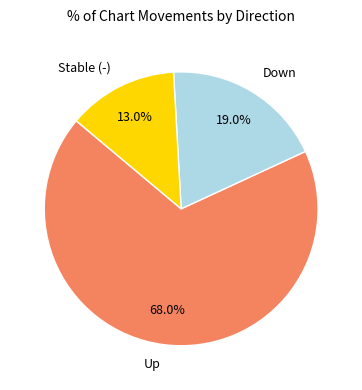

Which slice is the smallest?

Stable (-)